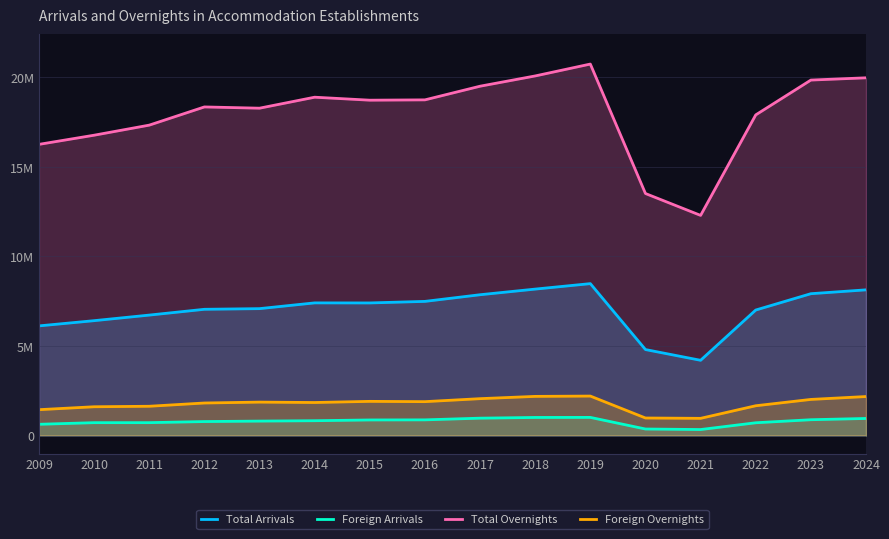

True or false: Foreign Arrivals and Foreign Overnights intersect in this chart.

False